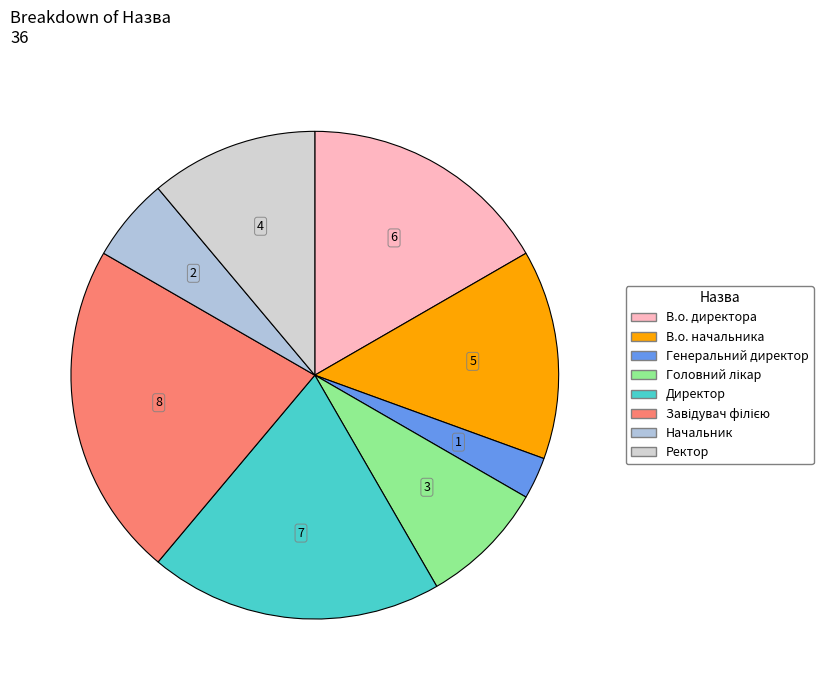

True or false: Директор accounts for 30% of the total.

False